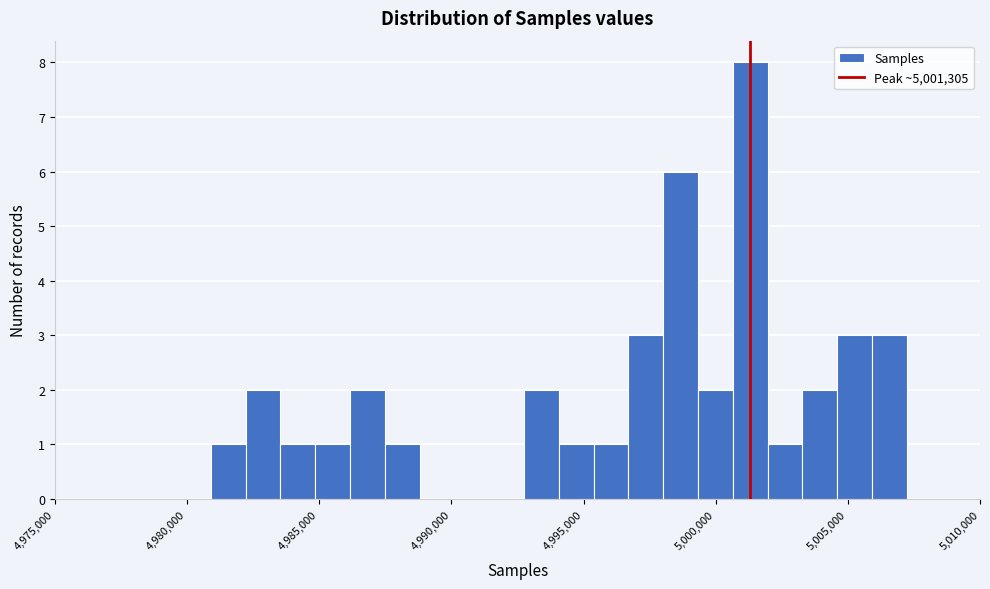

Around what value on the x-axis is the tallest bar? Give the approximate position of its centre, as read against the axis.

5001500